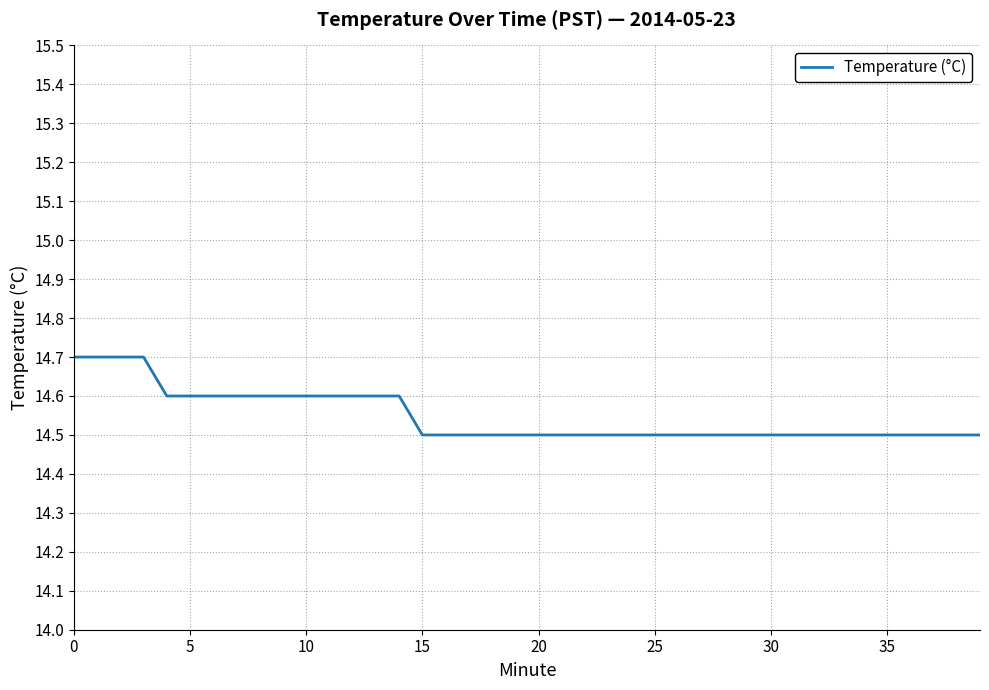

What is the minimum value shown in the chart?

14.5